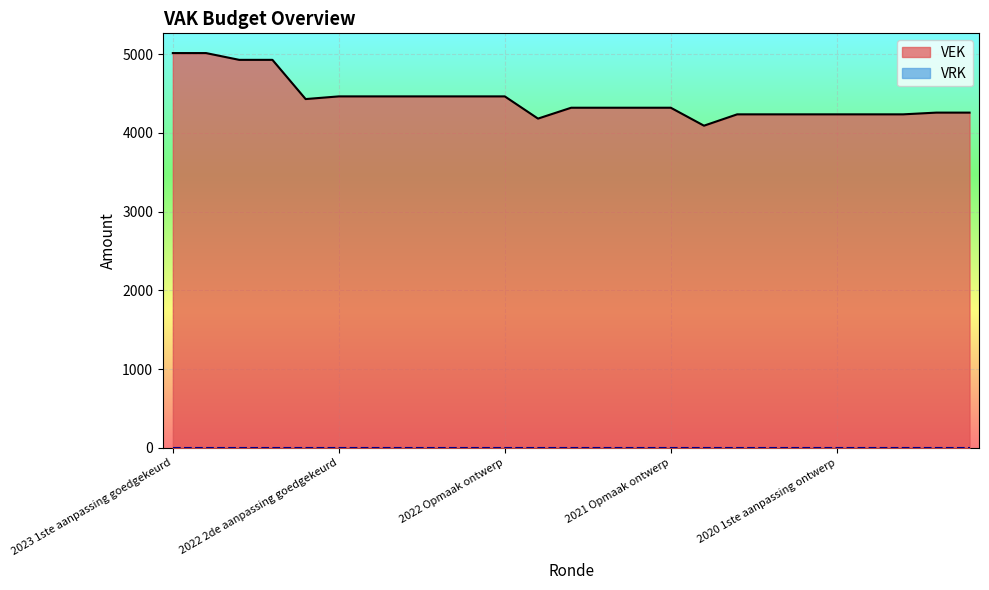

Which label corresponds to the smallest value in the chart?

2020 uitvoering